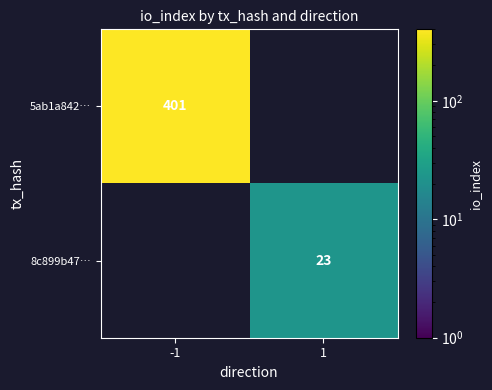

The value of 8c899b47… at 1 is 6. True or false?

False